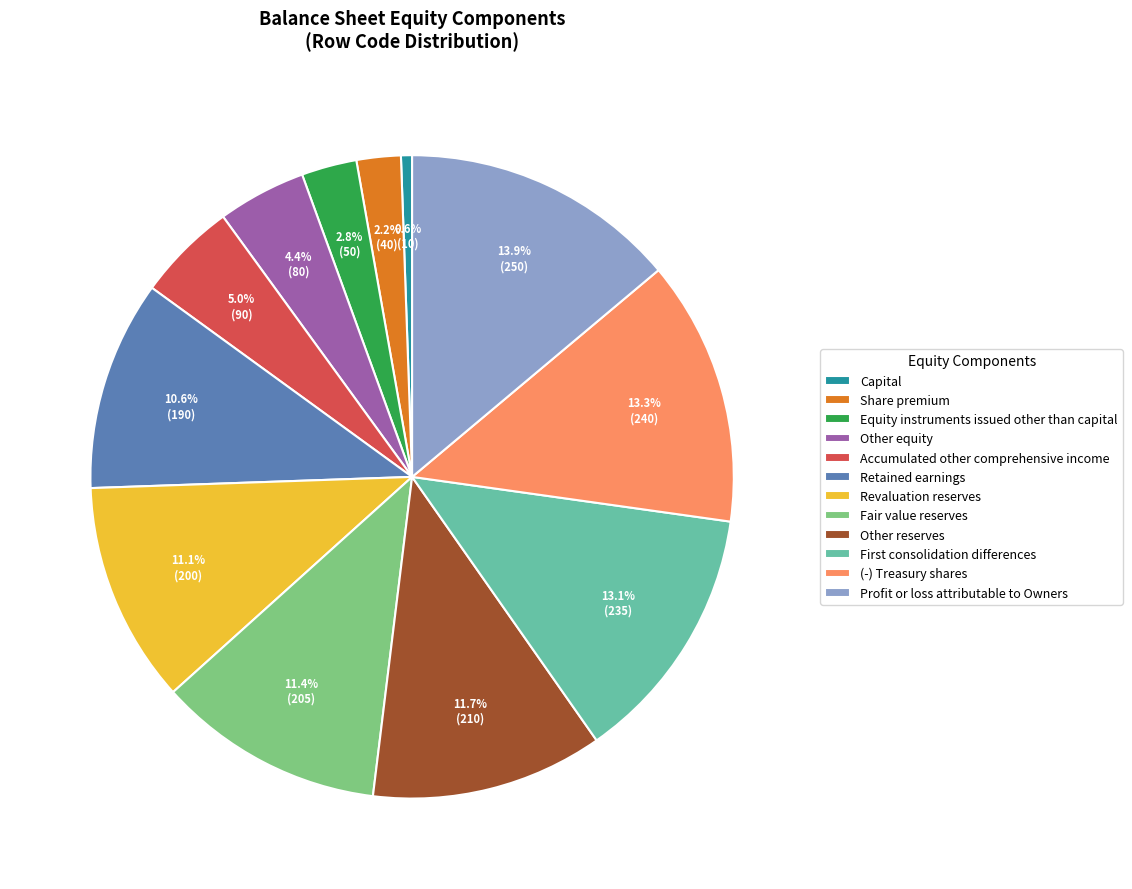

What is the smallest slice in the pie chart?

Capital